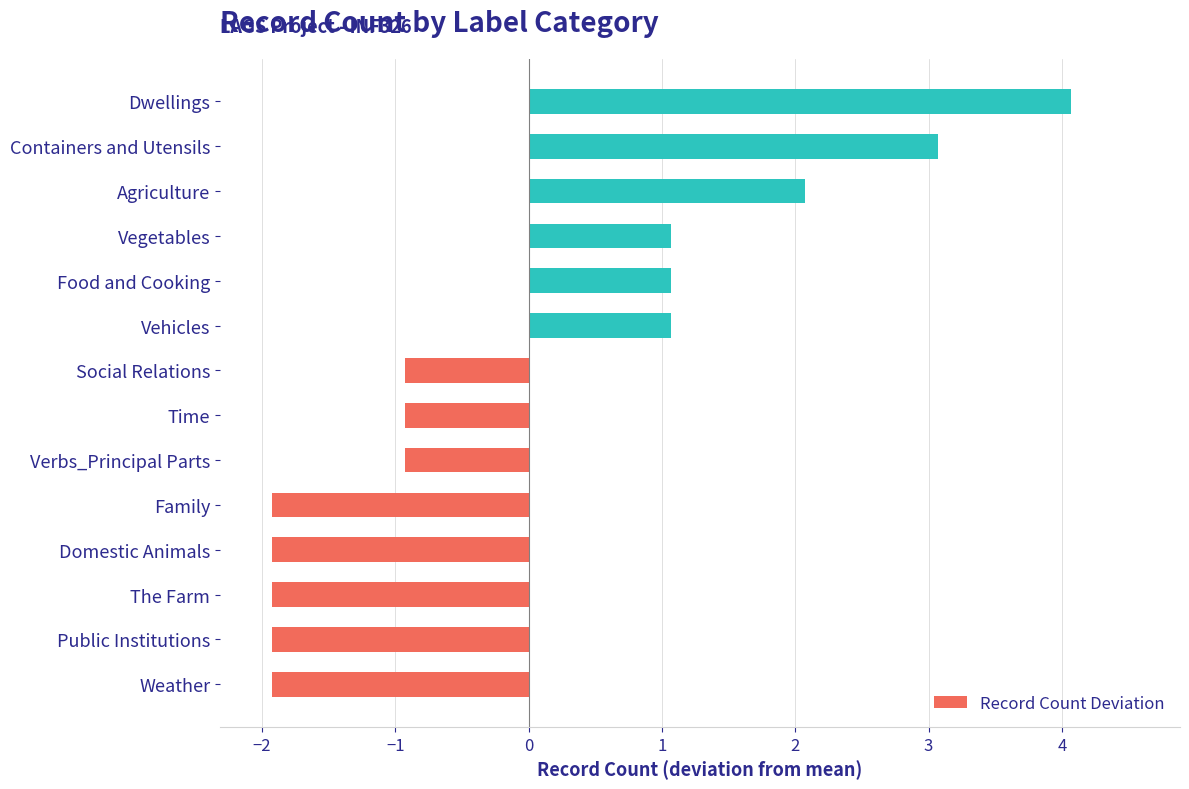

Count the number of data series in this chart.

1